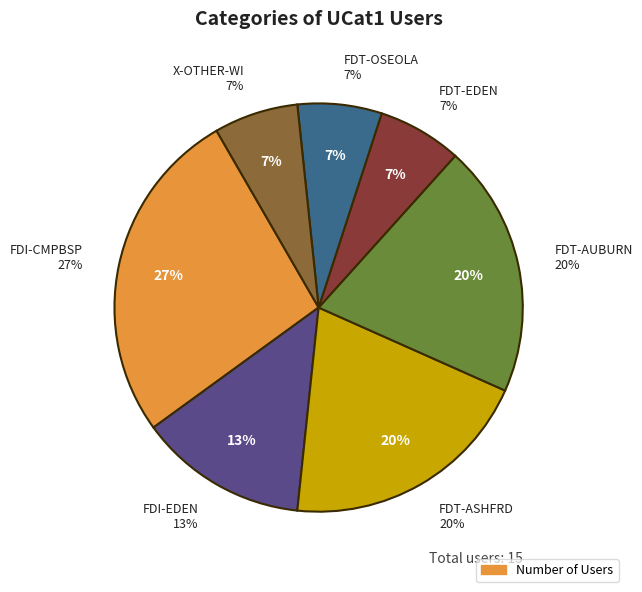

How many slices are in this pie chart?

7